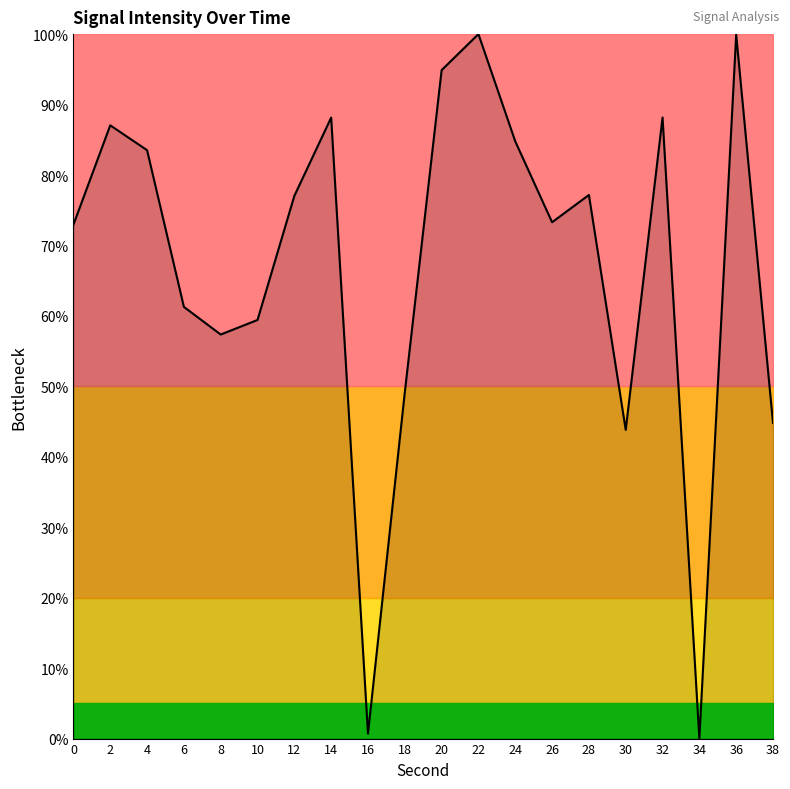

Is it true that the value at 38 is 44.8?

True